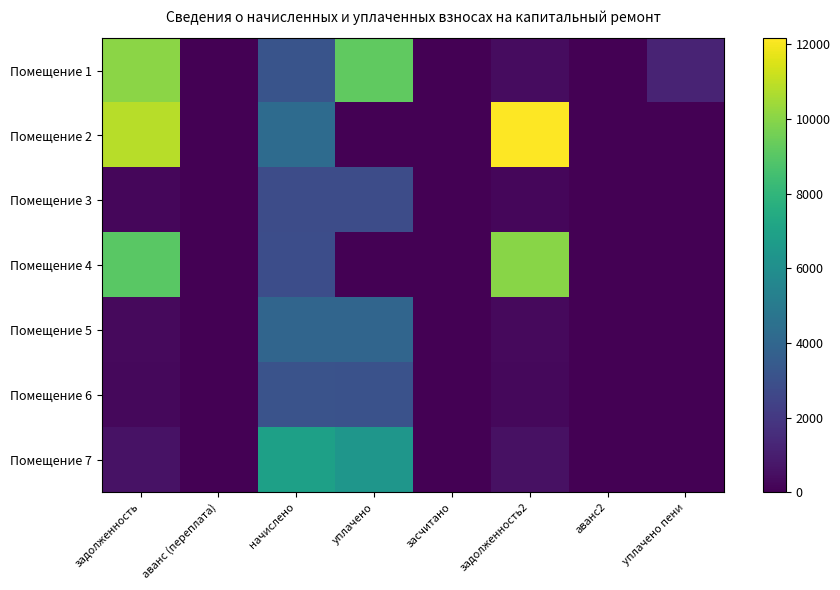

Rank the series at уплачено from highest to lowest value.

Помещение 1, Помещение 7, Помещение 5, Помещение 6, Помещение 3, Помещение 2, Помещение 4